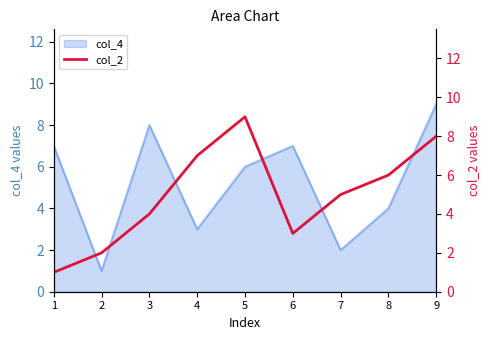

Does the chart display data point markers on the line(s)?

No